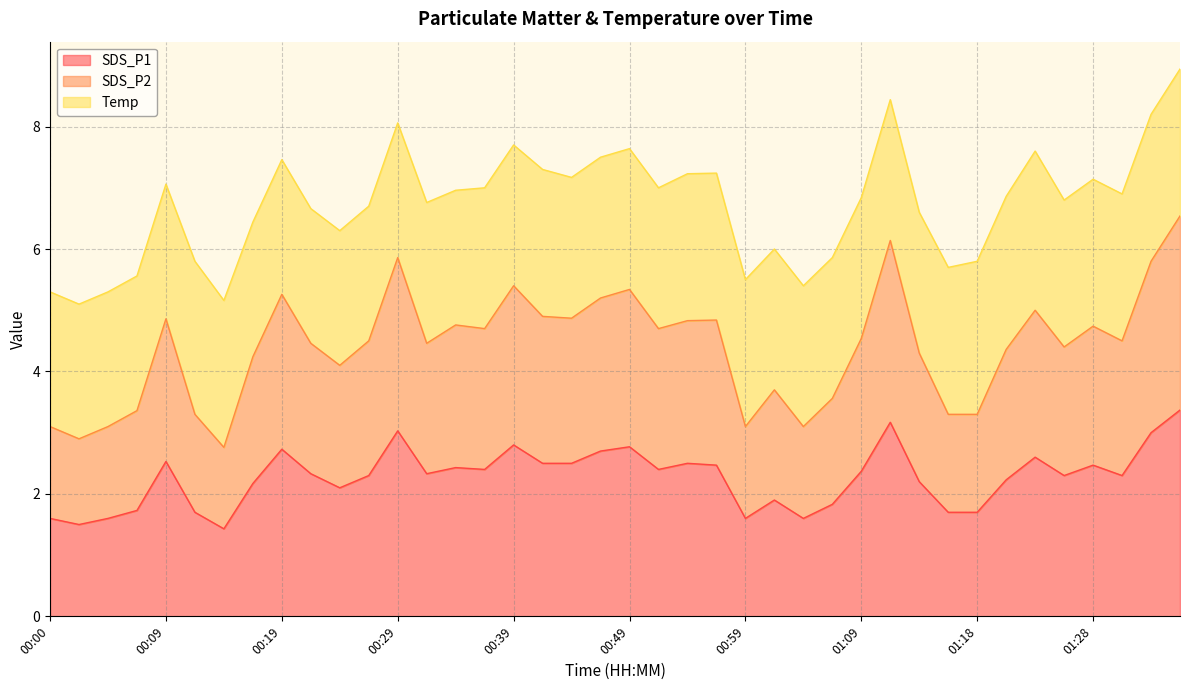

What position from the left is 00:02?

2